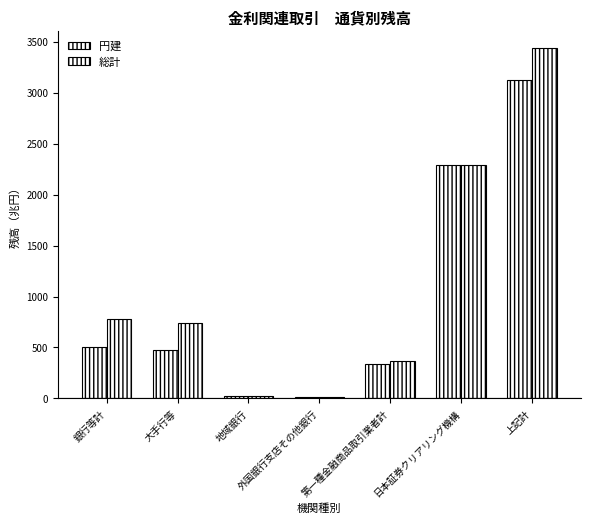

Which series has the widest spread of values?

総計